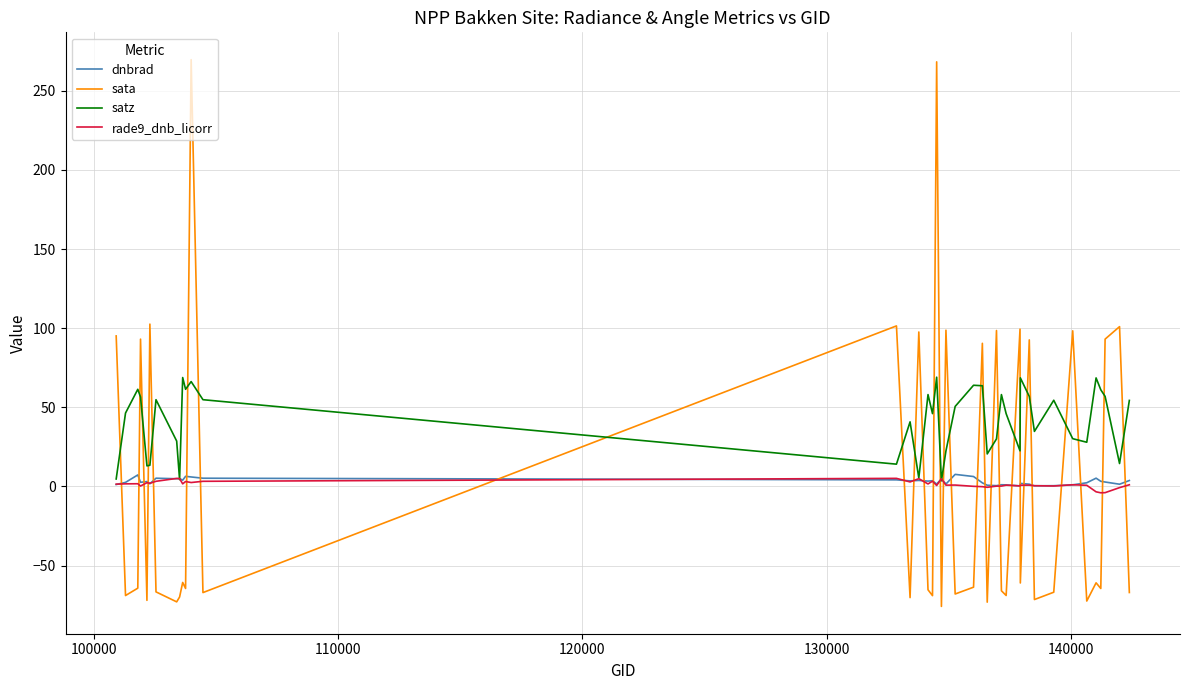

Which series ends up on top after the final intersection of sata and dnbrad?

dnbrad